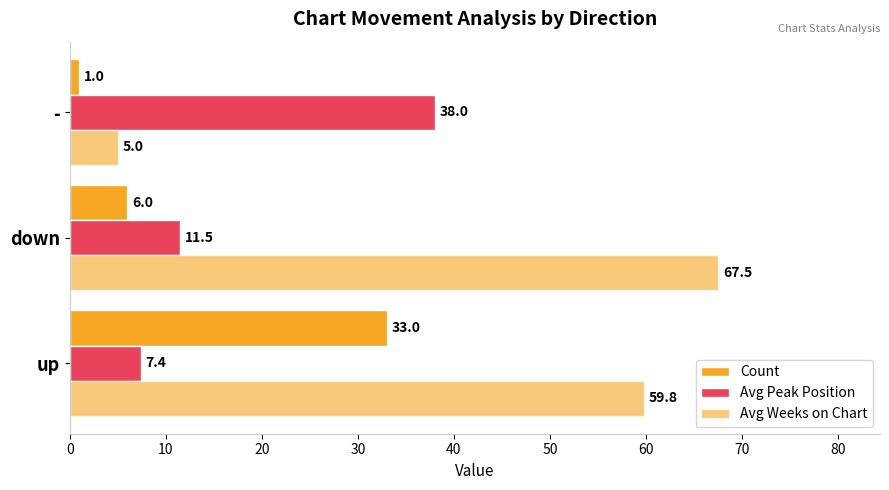

Reading left to right, transcribe all the data shown in this chart.

Count: 0=33.0	10=6.0	20=1.0
Avg Peak Position: 0=7.4	10=11.5	20=38.0
Avg Weeks on Chart: 0=59.8	10=67.5	20=5.0